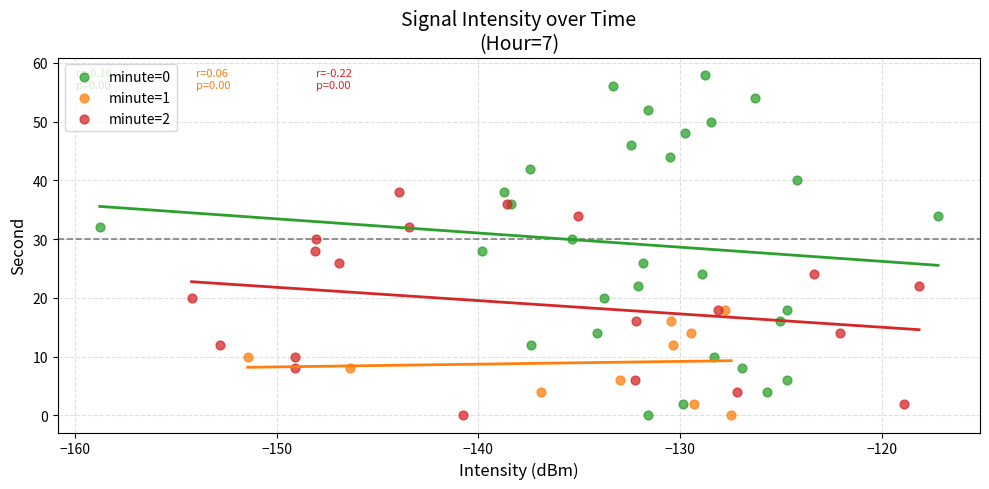

Which series contains the highest Y value?

minute=0